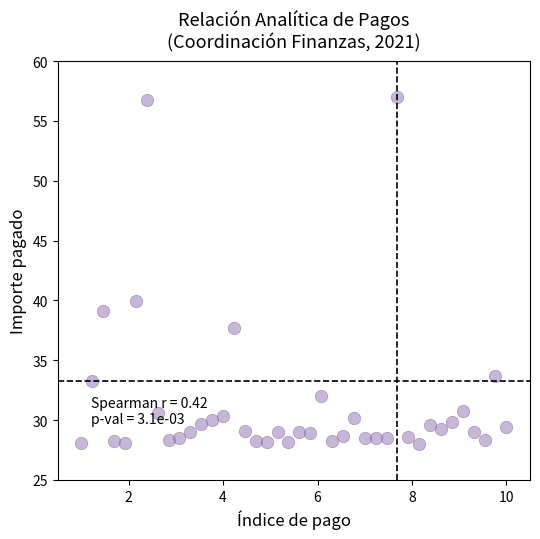

What Y value in the scatter plot is closest to 42?

39.9